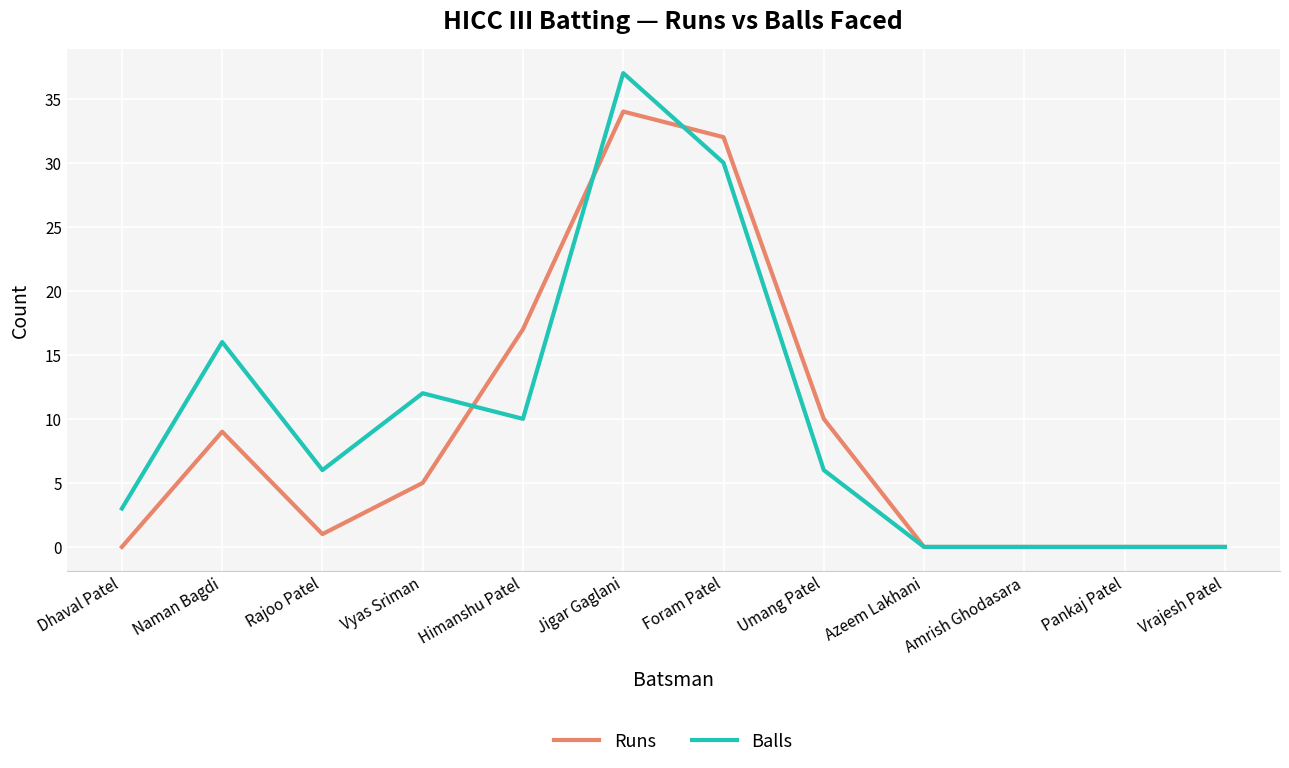

List the series in order of their overall mean, lowest first.

Runs, Balls